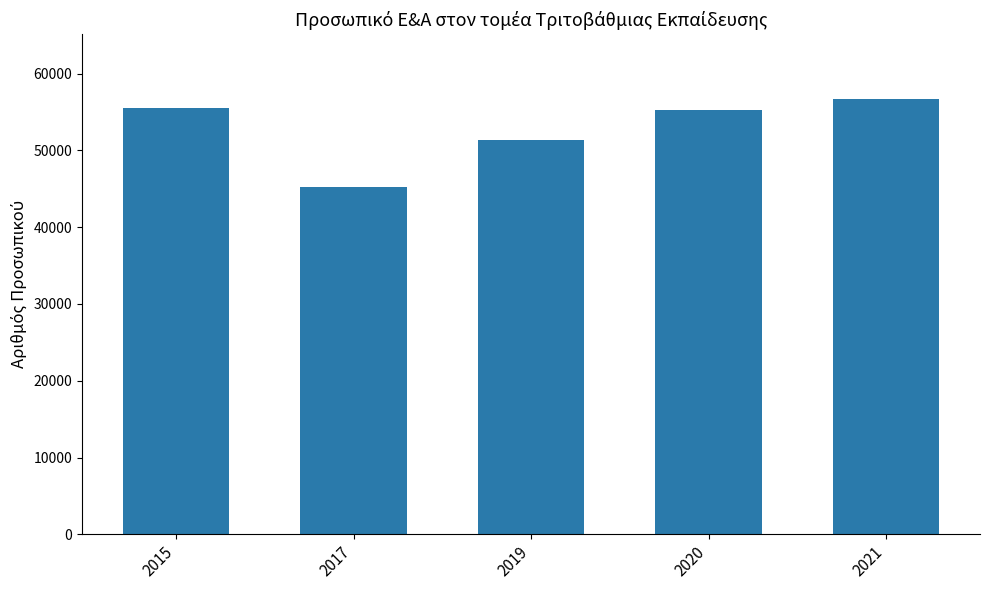

What is the average value?

52762